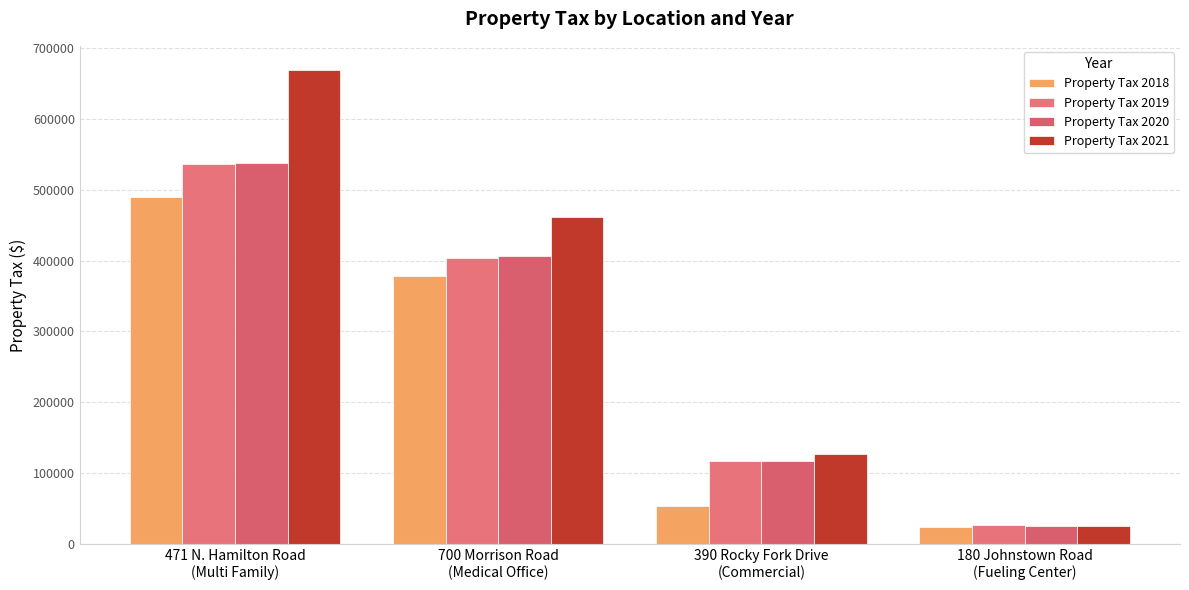

Reading left to right, what are all the values shown in this chart?

Property Tax 2018: 471 N. Hamilton Road
(Multi Family)=489297.7	700 Morrison Road
(Medical Office)=378701.9	390 Rocky Fork Drive
(Commercial)=53621.8	180 Johnstown Road
(Fueling Center)=23670.6
Property Tax 2019: 471 N. Hamilton Road
(Multi Family)=536134.8	700 Morrison Road
(Medical Office)=403678.0	390 Rocky Fork Drive
(Commercial)=116688.2	180 Johnstown Road
(Fueling Center)=26433.9
Property Tax 2020: 471 N. Hamilton Road
(Multi Family)=537897.3	700 Morrison Road
(Medical Office)=405757.9	390 Rocky Fork Drive
(Commercial)=117289.4	180 Johnstown Road
(Fueling Center)=25741.5
Property Tax 2021: 471 N. Hamilton Road
(Multi Family)=669550.4	700 Morrison Road
(Medical Office)=462124.8	390 Rocky Fork Drive
(Commercial)=127510.9	180 Johnstown Road
(Fueling Center)=26156.0